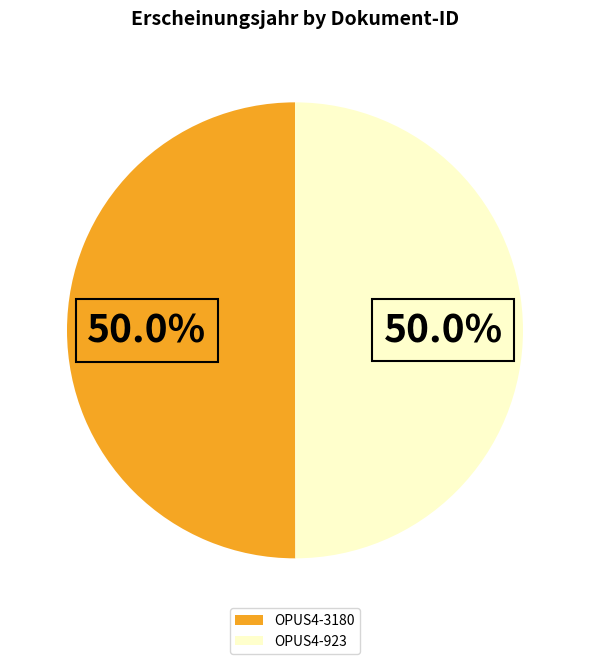

Count the number of slices in the pie.

2